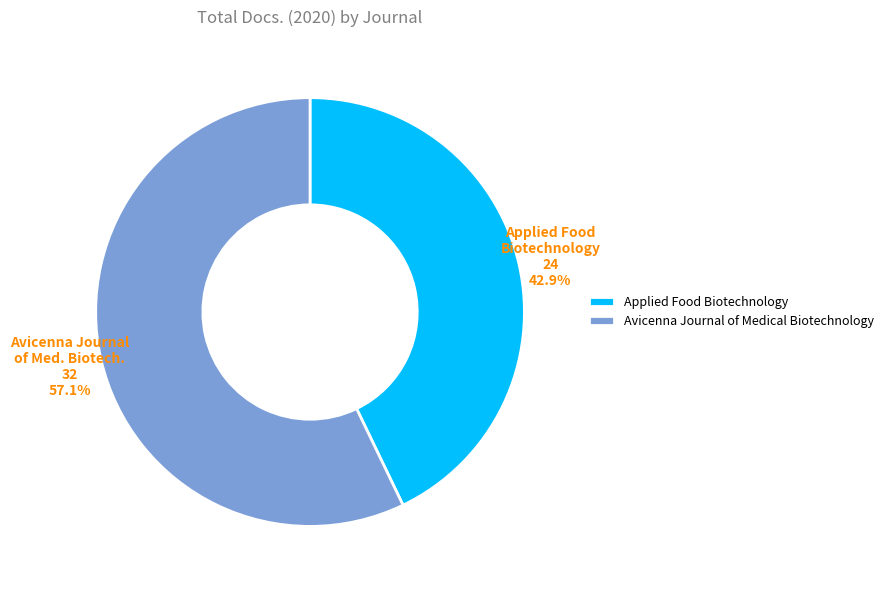

To the nearest percent, what is the difference between the largest and smallest slice percentages?

14%